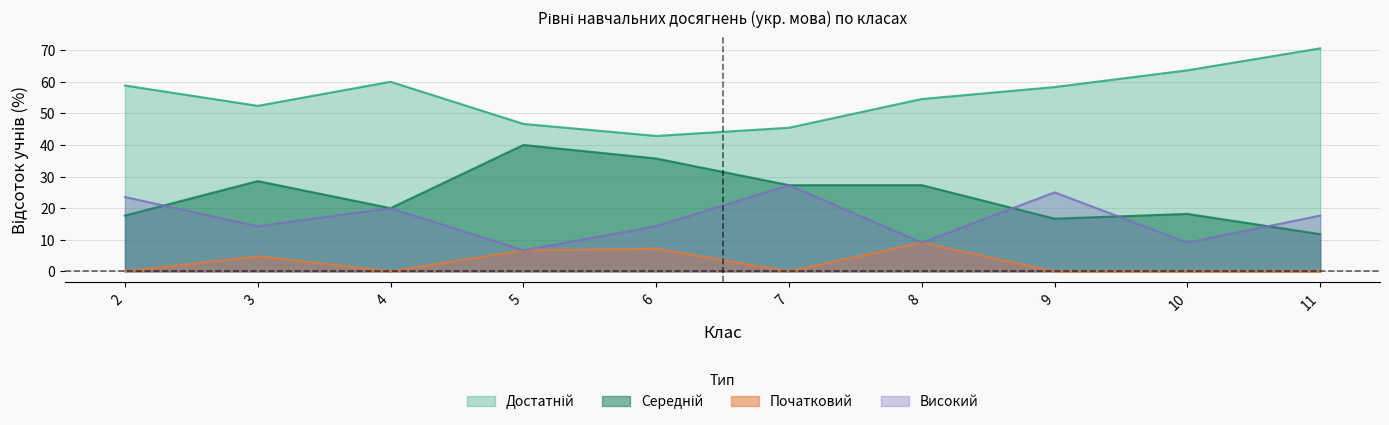

In Середній, how many points are higher than both neighbors (excluding endpoints)?

3